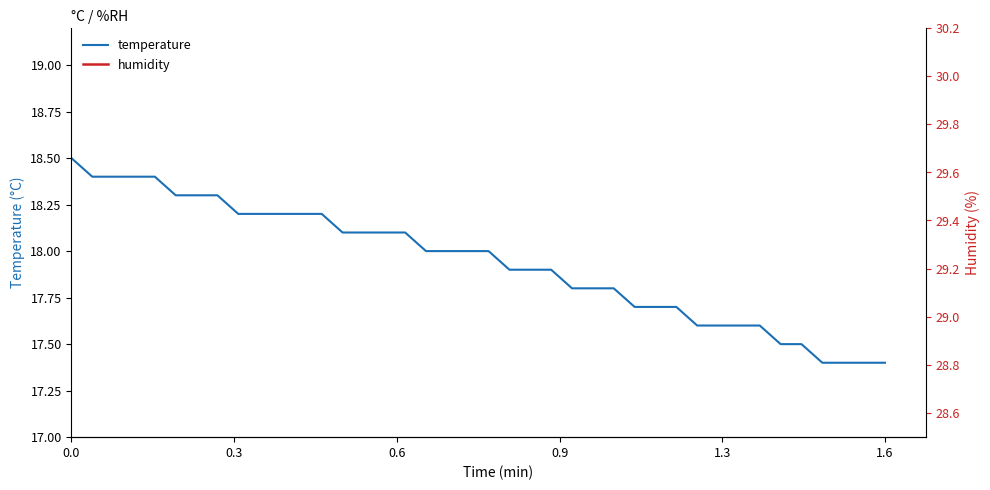

Which series has the widest spread of values?

temperature